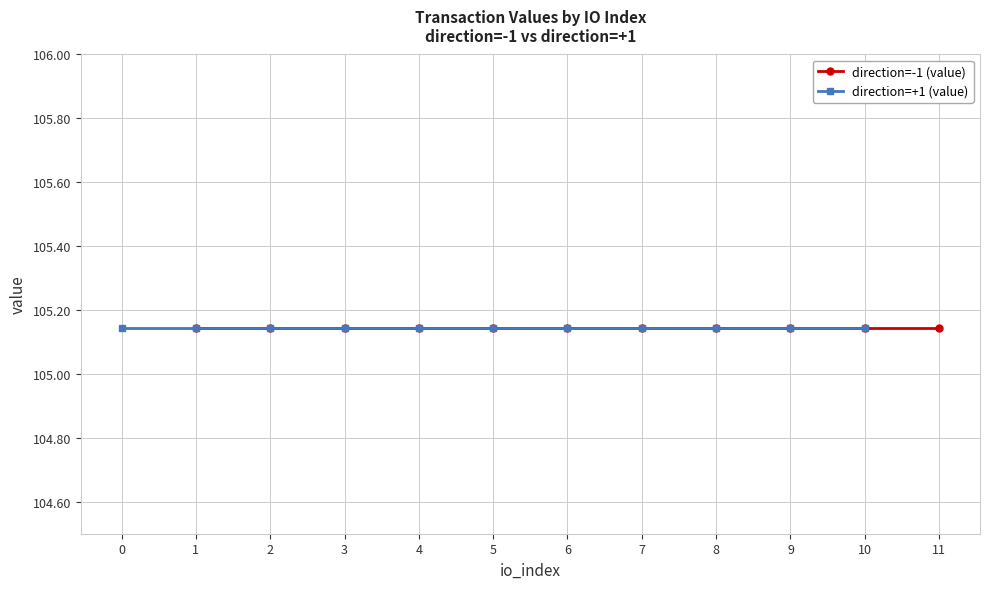

At which label does direction=+1 (io_index) first exceed 5?

6